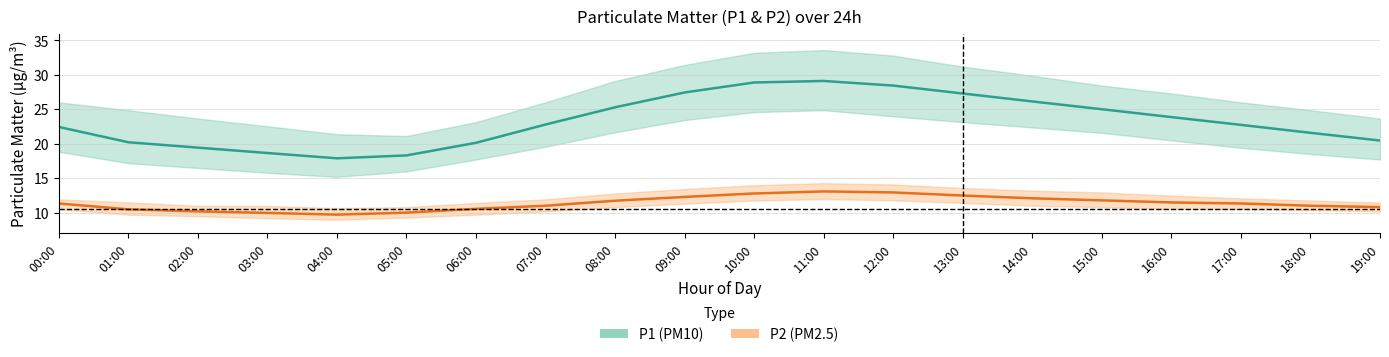

At 09:00, list the series in order from largest to smallest.

P1 (PM10) center, P2 (PM2.5) center